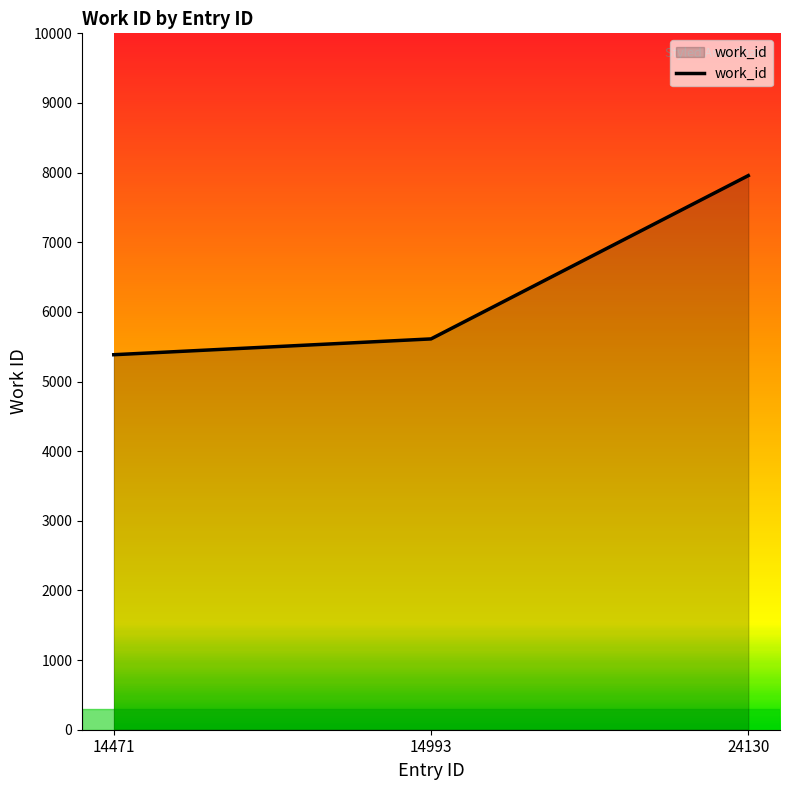

The value at 14993 is 5612. True or false?

True